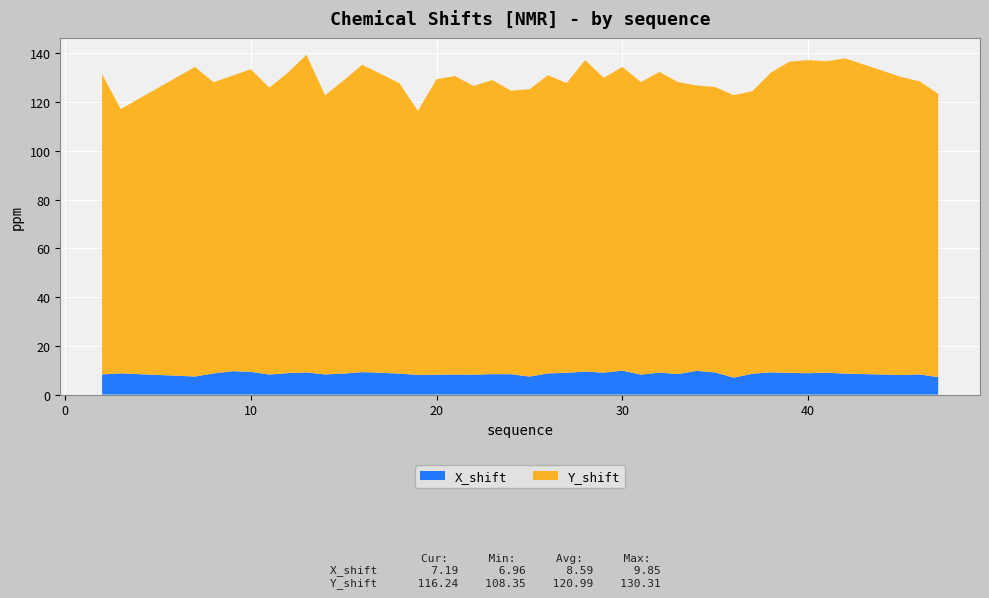

Reading right to left, extract all data points from this chart.

X_shift: 47=7.2	46=8.3	45=8.0	42=8.6	41=9.0	40=8.8	39=8.9	38=9.1	37=8.6	36=7.0	35=9.1	34=9.8	33=8.4	32=9.0	31=8.2	30=9.8	29=9.0	28=9.5	27=8.9	26=8.7	25=7.4	24=8.4	23=8.4	22=8.2	21=8.2	20=8.2	19=8.1	18=8.6	16=9.2	15=8.6	14=8.3	13=9.1	12=8.8	11=8.2	10=9.3	9=9.6	8=8.7	7=7.4	3=8.7	2=8.3
Y_shift: 47=116.2	46=120.3	45=122.3	42=129.4	41=127.8	40=128.5	39=127.8	38=123.0	37=115.9	36=115.9	35=117.1	34=117.1	33=119.8	32=123.4	31=120.1	30=124.6	29=121.0	28=127.8	27=118.9	26=122.4	25=117.9	24=116.3	23=120.7	22=118.5	21=122.5	20=121.3	19=108.4	18=119.2	16=126.1	15=120.3	14=114.6	13=130.3	12=123.3	11=117.7	10=124.2	9=121.2	8=119.5	7=127.0	3=108.4	2=123.2